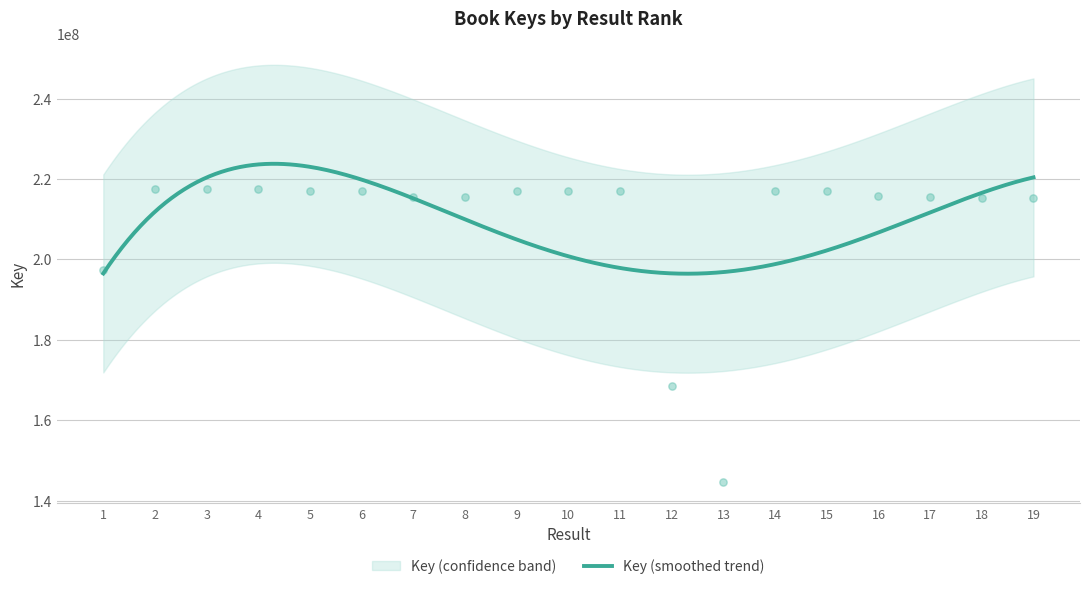

What is the ratio of the value at 19 to the value at 15?

1.0